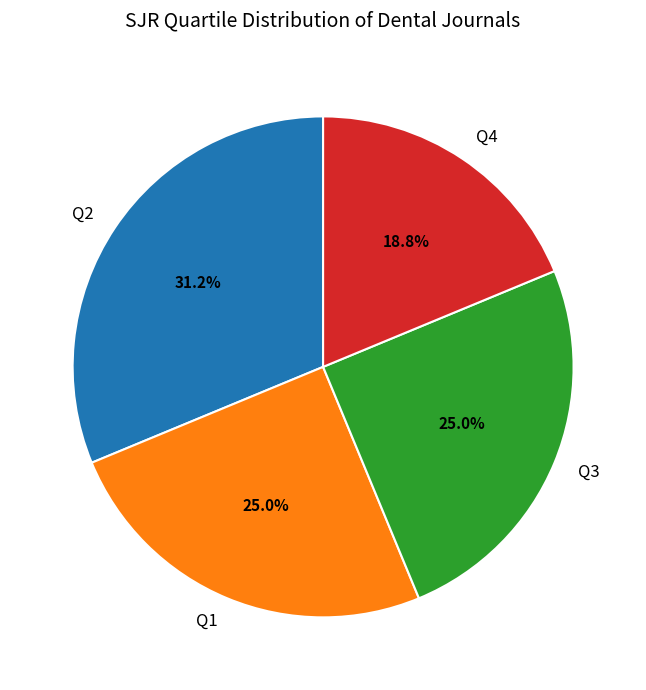

True or false: Q4 accounts for 8% of the total.

False